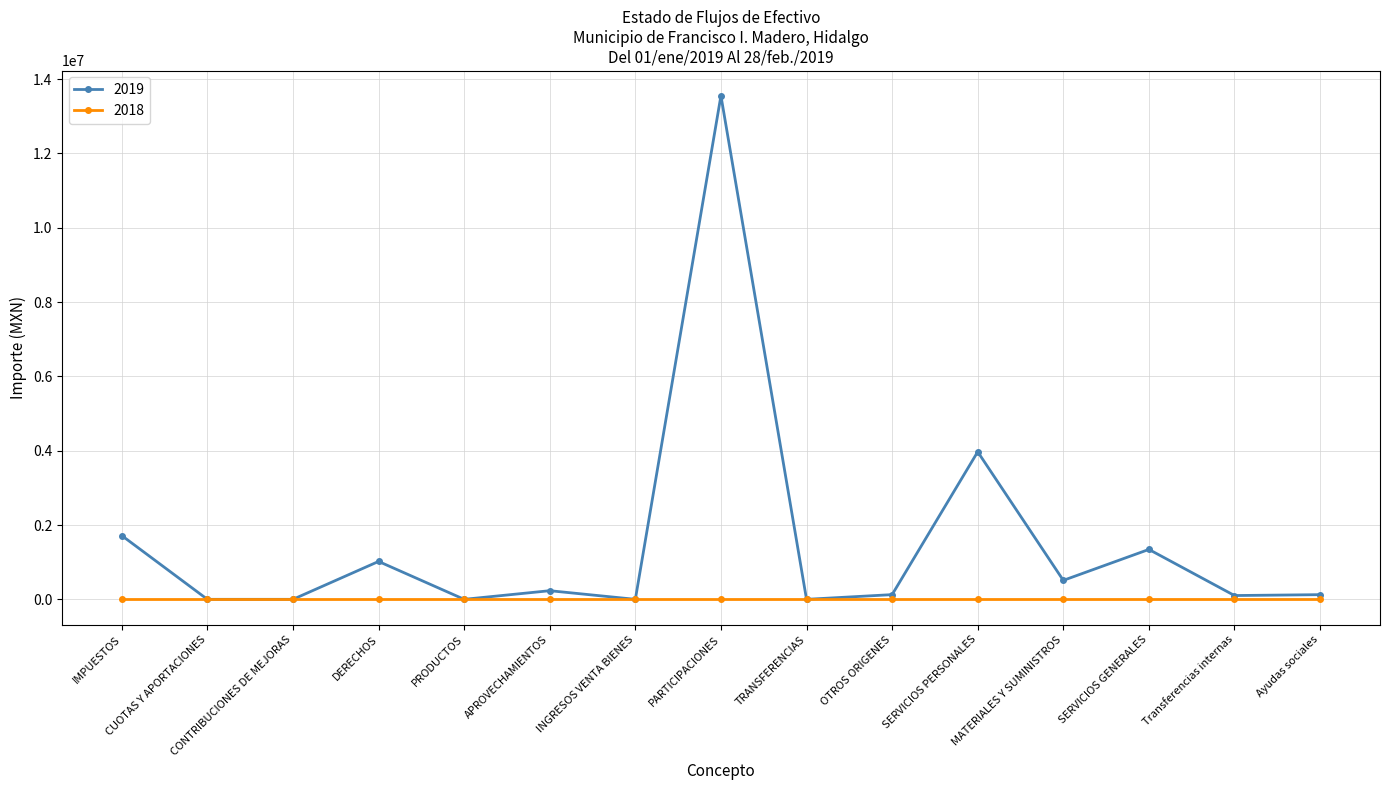

What is the label of the 9th point from the left?

TRANSFERENCIAS